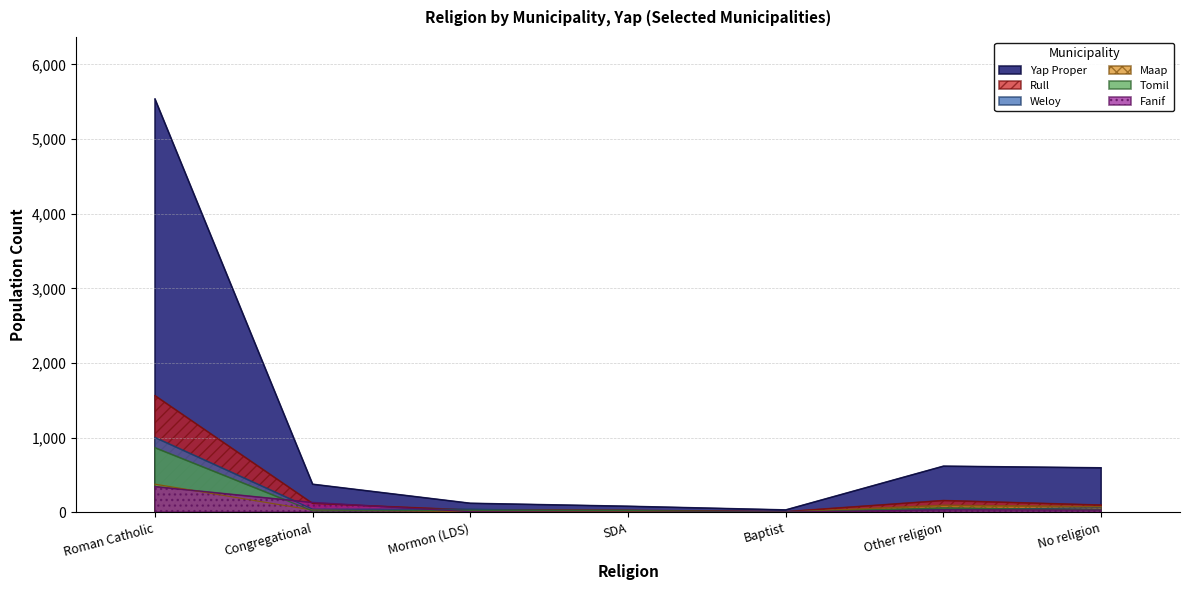

List the series in order of their peak value, highest first.

Yap Proper, Rull, Weloy, Tomil, Maap, Fanif